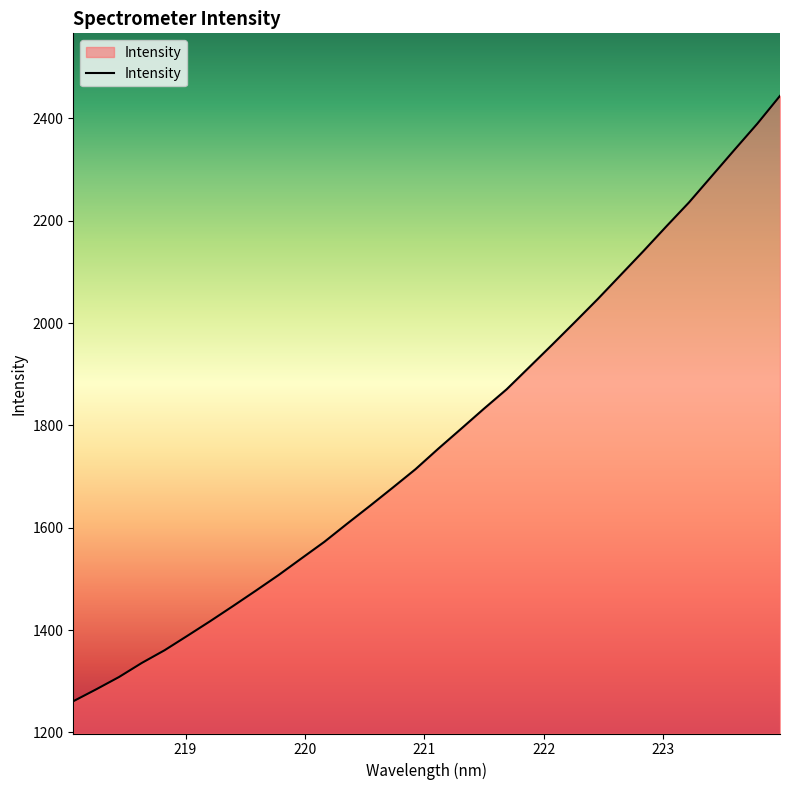

What is the maximum value shown in the chart?

2444.2